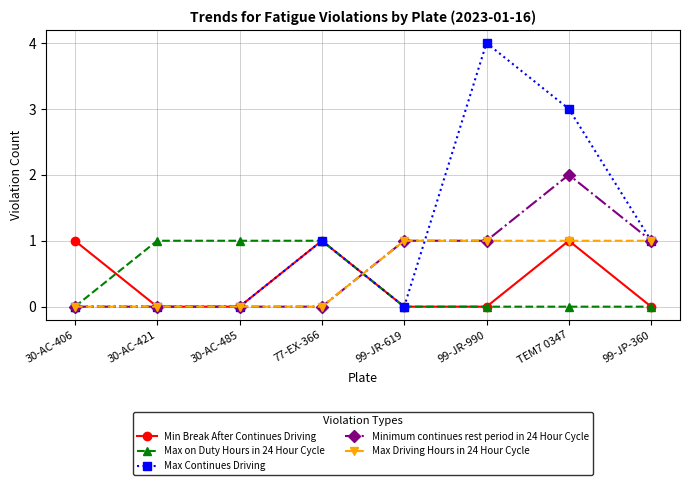

What position from the right is 99-JR-619?

4